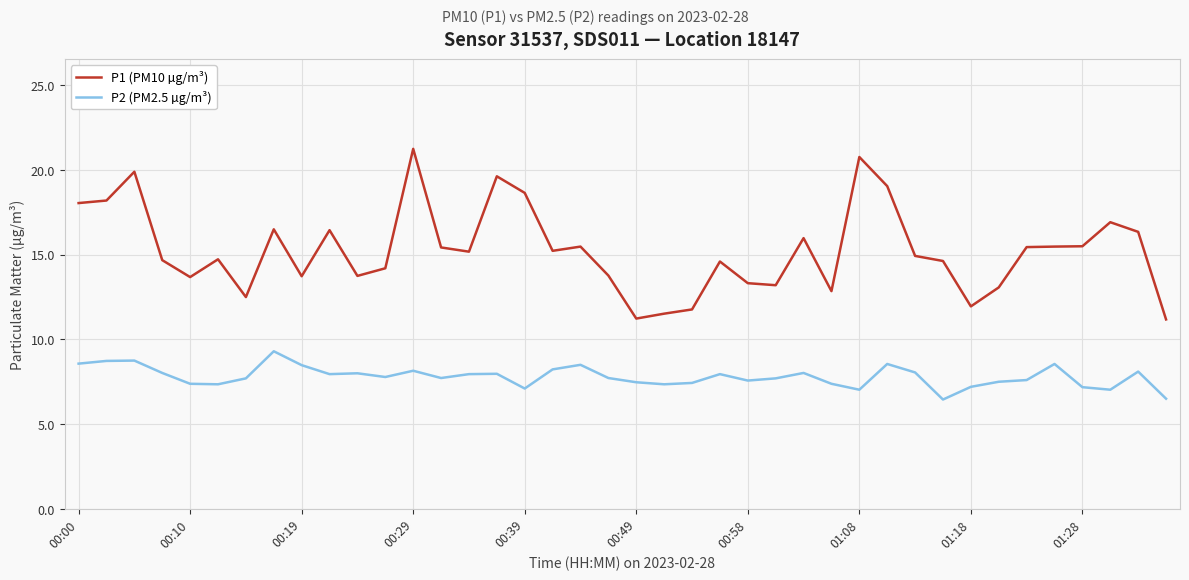

How many lines are shown in the chart?

2